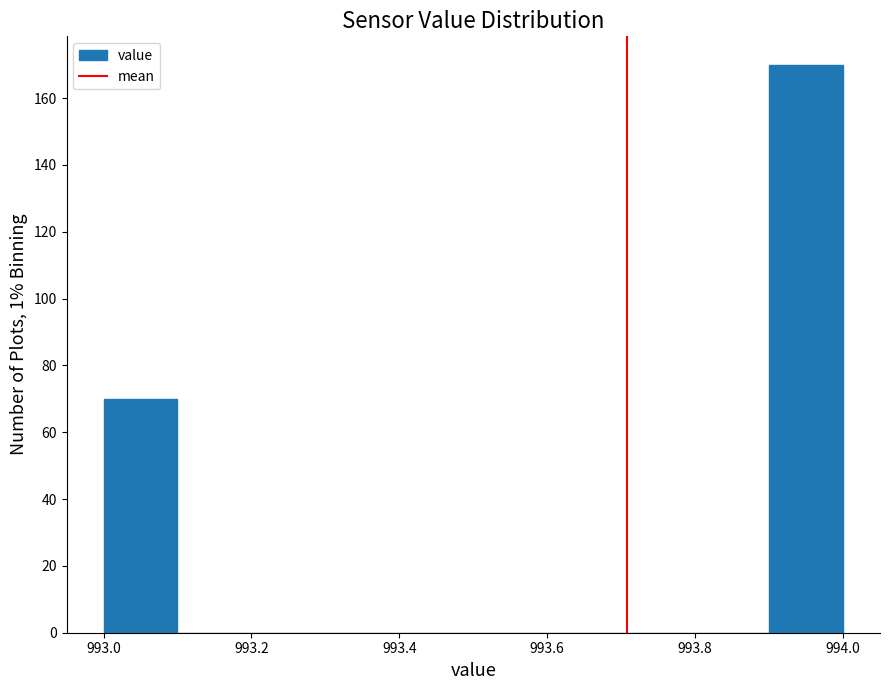

Reading left to right, transcribe this chart: for each bar, give the range it covers on the x-axis and its height. The values are not printed on the chart, so give them approximately, as read against the axis.

993.0 to 993.1: 70
993.1 to 993.2: 0
993.2 to 993.3: 0
993.3 to 993.4: 0
993.4 to 993.5: 0
993.5 to 993.6: 0
993.6 to 993.7: 0
993.7 to 993.8: 0
993.8 to 993.9: 0
993.9 to 994.0: 170